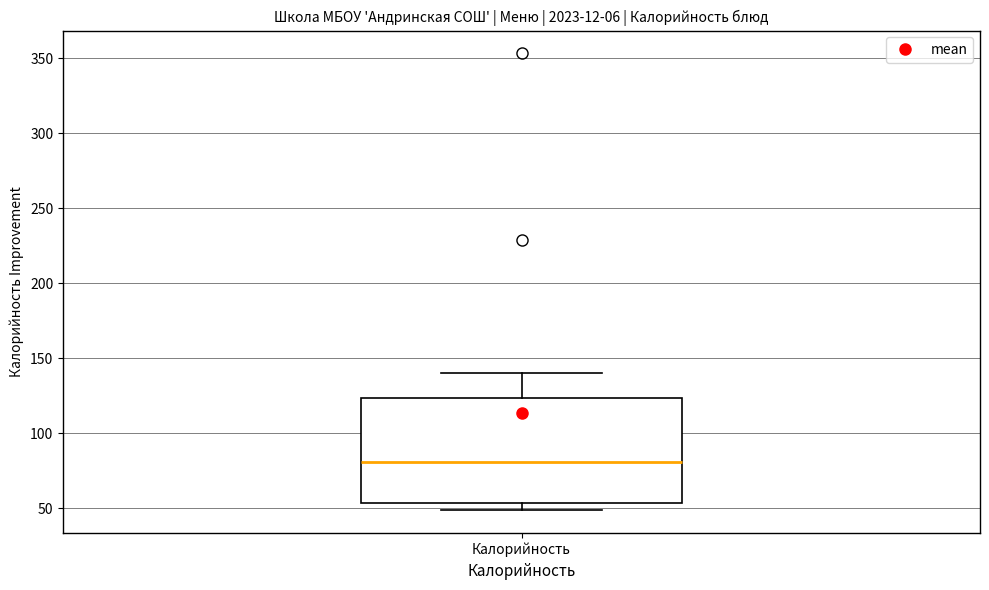

Transcribe this box plot: give where the median line is, the range the box spans, and where the two whiskers end, as read against the y-axis. The values are not printed on the chart, so give them approximately, as read against the axis.

median 80, box 55 to 125, whiskers 50 to 140